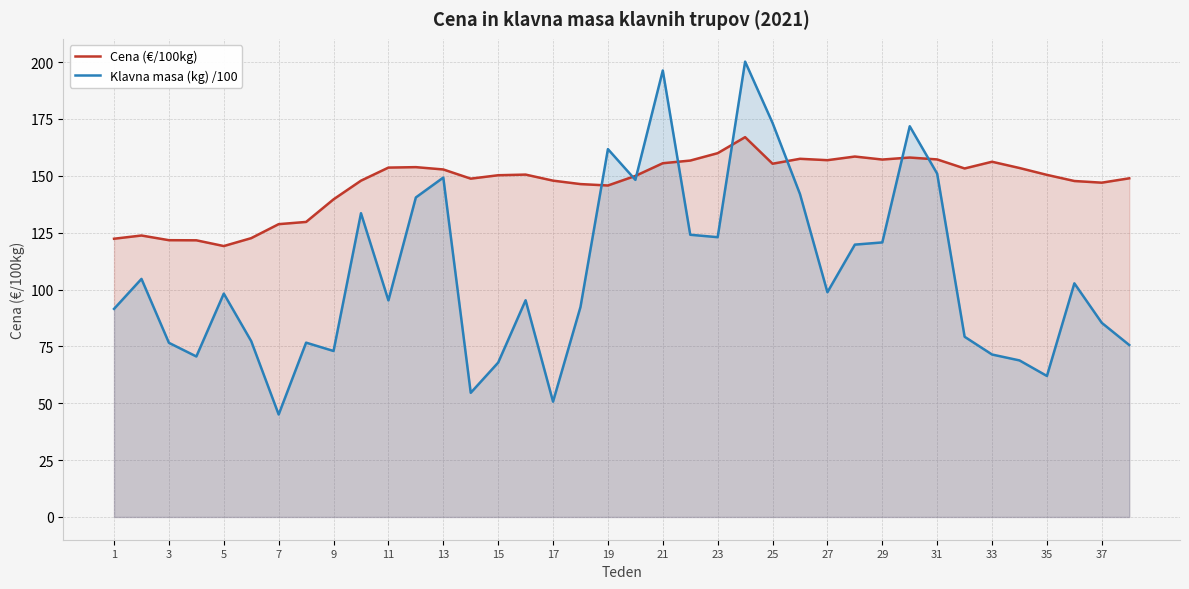

Is it true that Cena (€/100kg) equals 263.3 at 31?

False